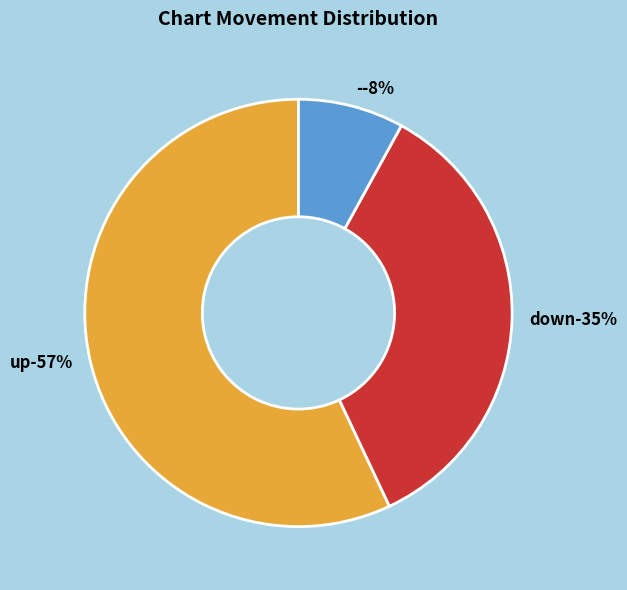

How many slices are in this pie chart?

3